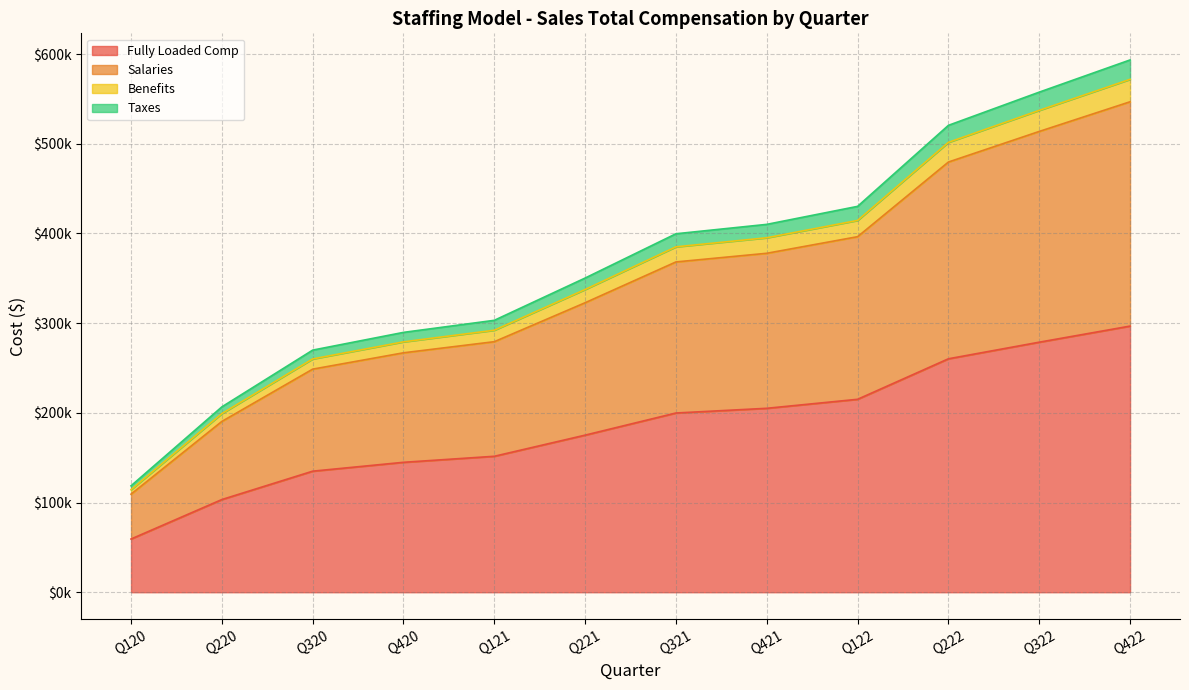

Does the chart display data point markers on the line(s)?

No